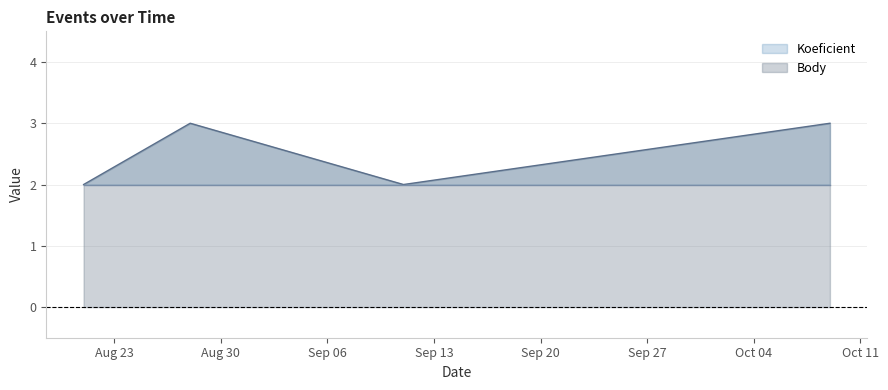

What is the average value?

2